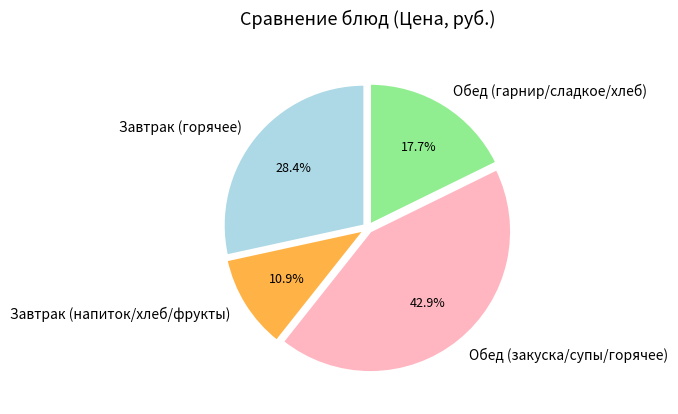

What percentage is NOT represented by Завтрак (напиток/хлеб/фрукты)?

89.1%